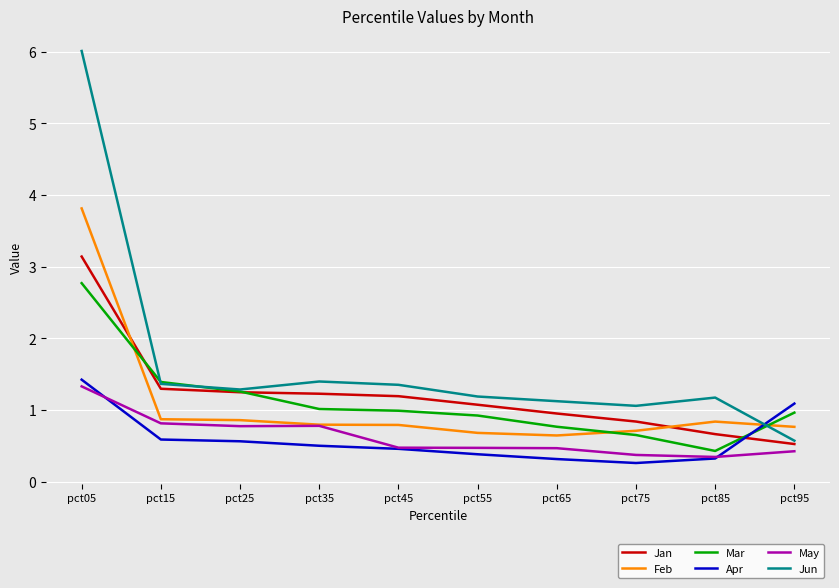

Where do Apr and Mar first cross each other?

pct85 and pct95